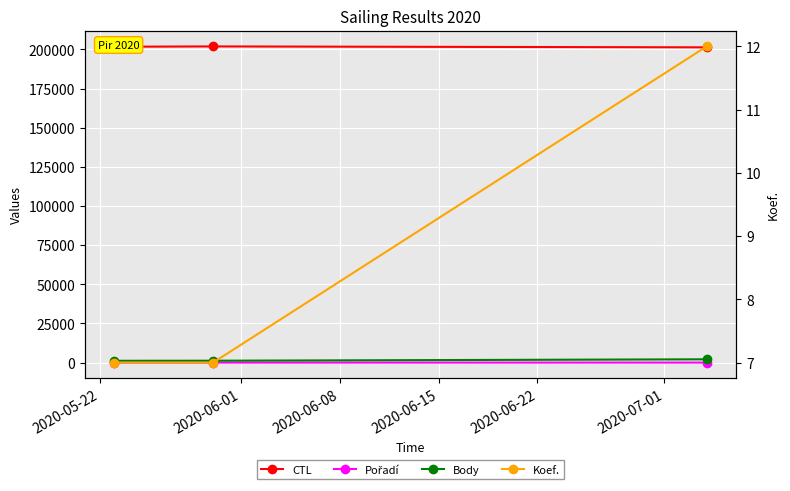

Count the number of data series in this chart.

4